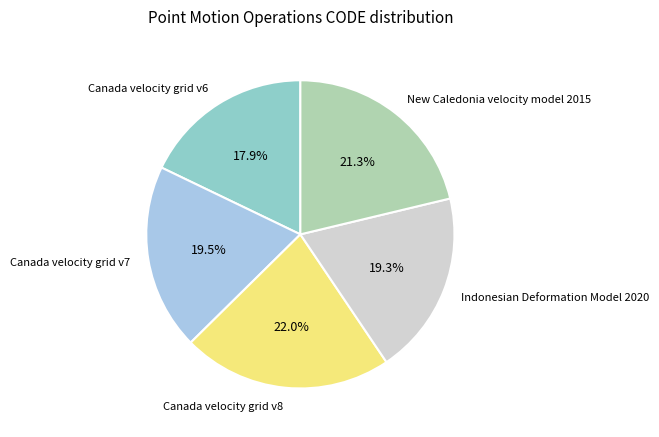

Between Canada velocity grid v8 and Canada velocity grid v7, which is larger?

Canada velocity grid v8